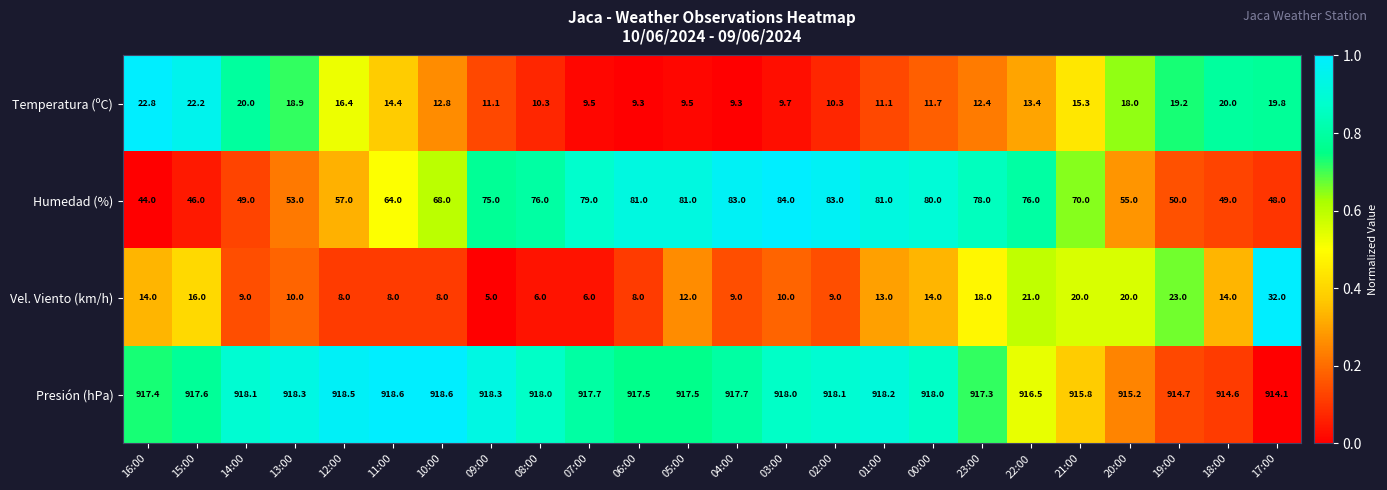

What is the average value of the Temperatura (ºC) series?

14.5